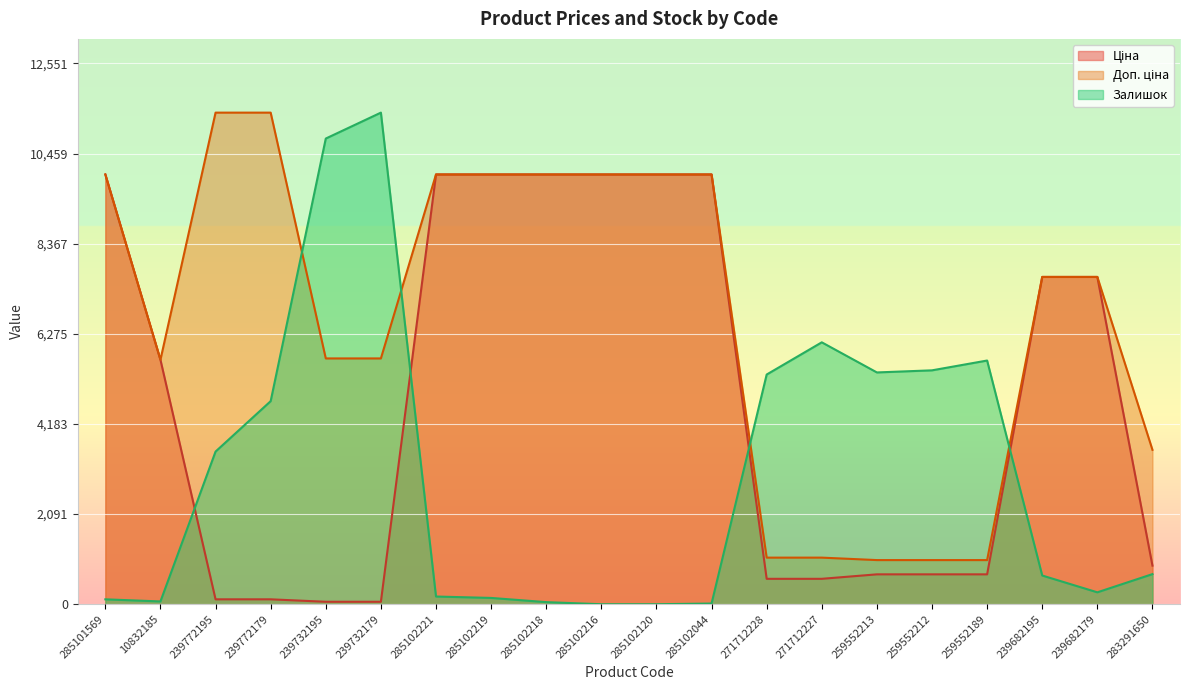

At 239772195, list the series in order from smallest to largest.

Ціна, Залишок, Доп. ціна